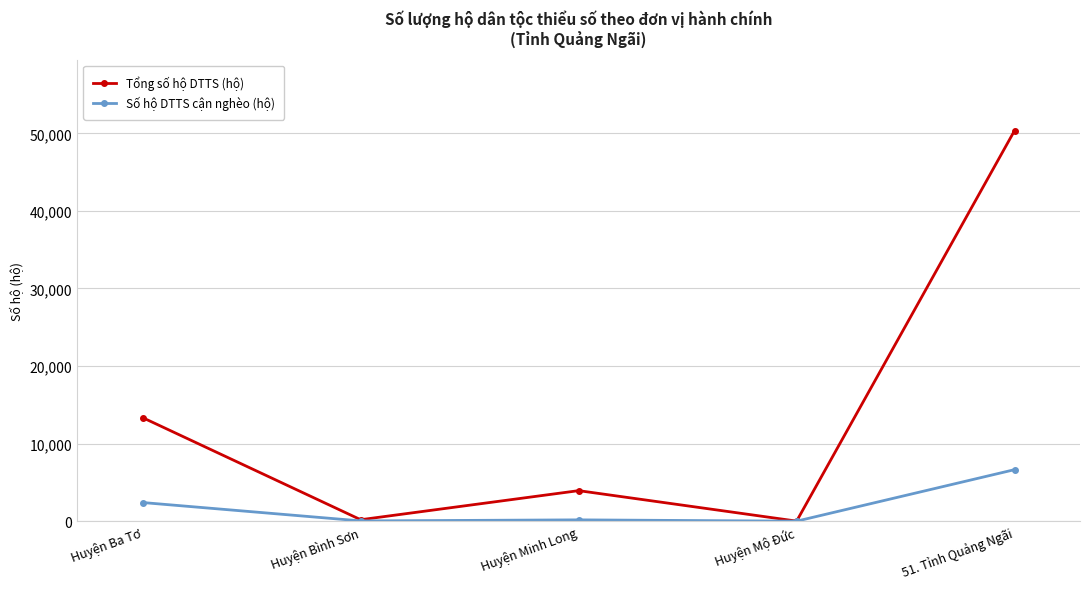

Which series has the widest spread of values?

Tổng số hộ DTTS (hộ)